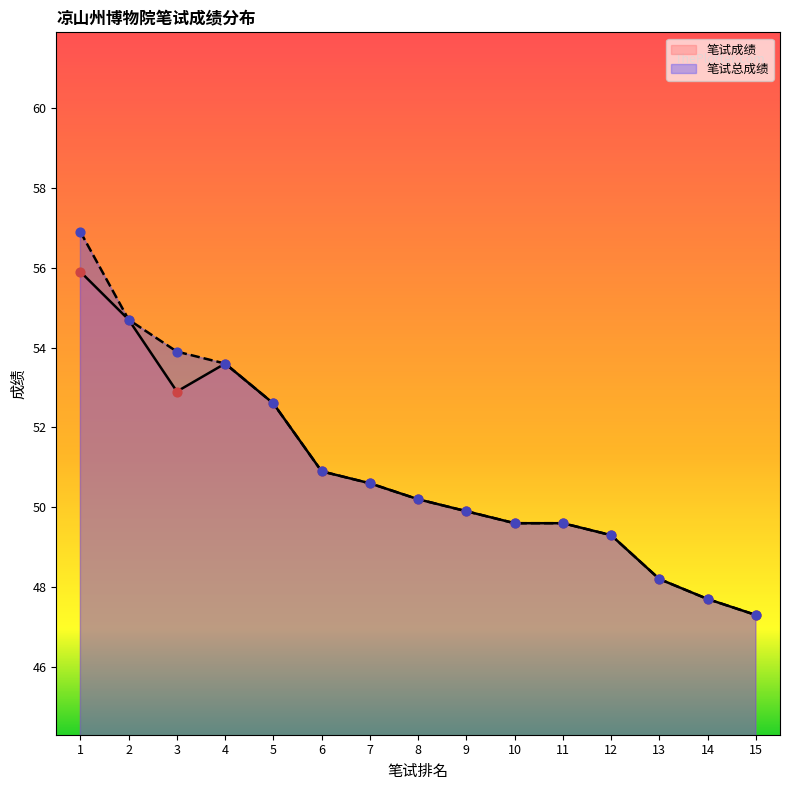

What is the total value across all series at 4?

107.2